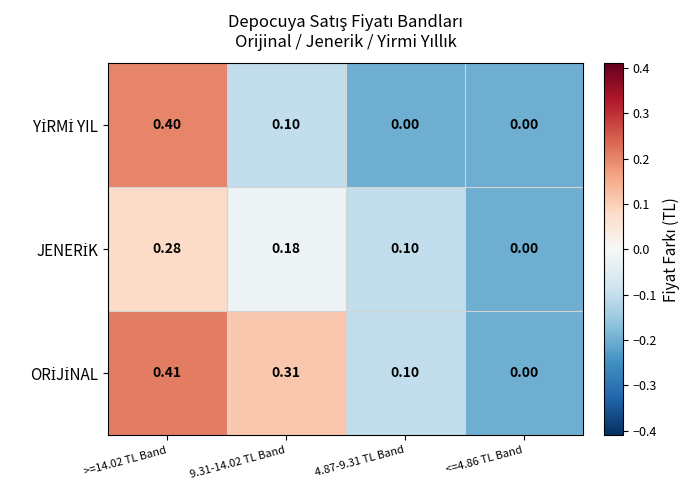

How many distinct data groups are displayed?

3